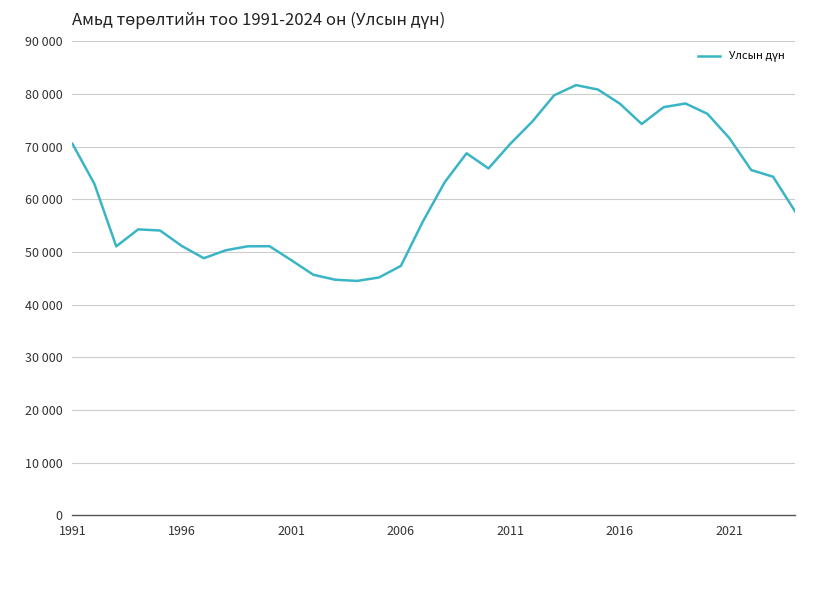

Does the chart display data point markers on the line(s)?

No